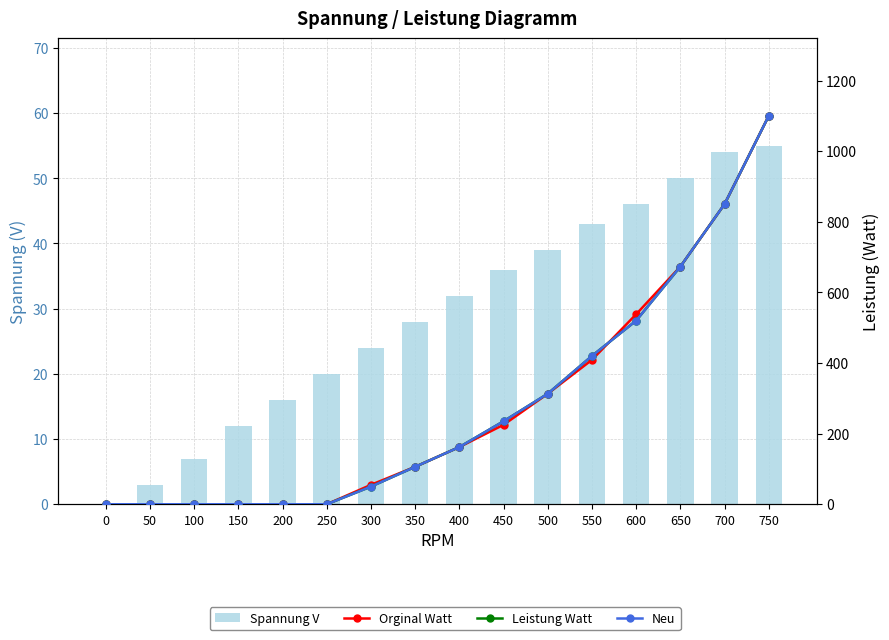

Which has a higher value, 0 or 700?

700